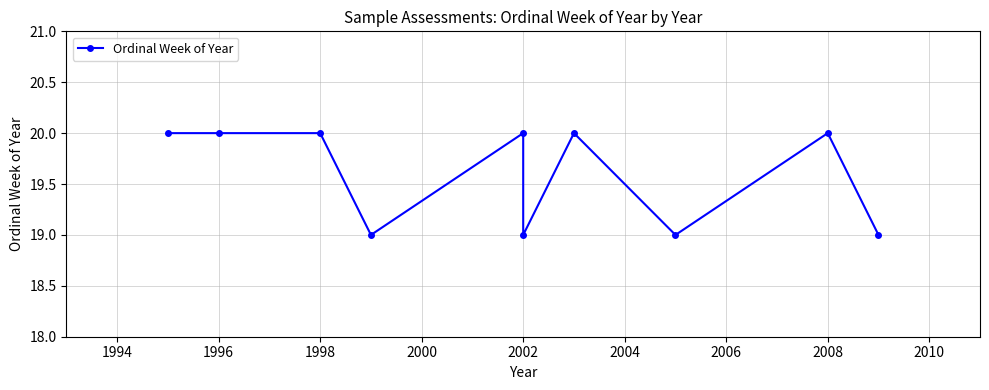

How many values are between 19 and 20?

10